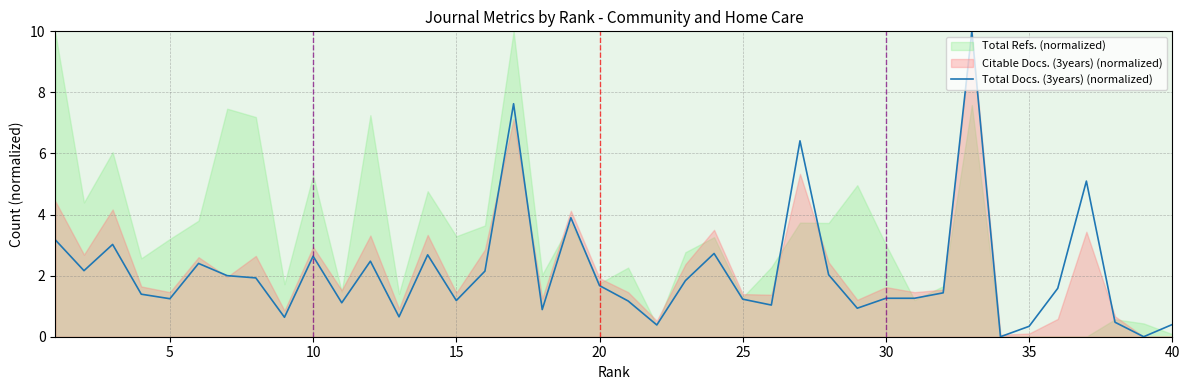

The value of Total Docs. (3years) (normalized) at 15 is 1.8. True or false?

False